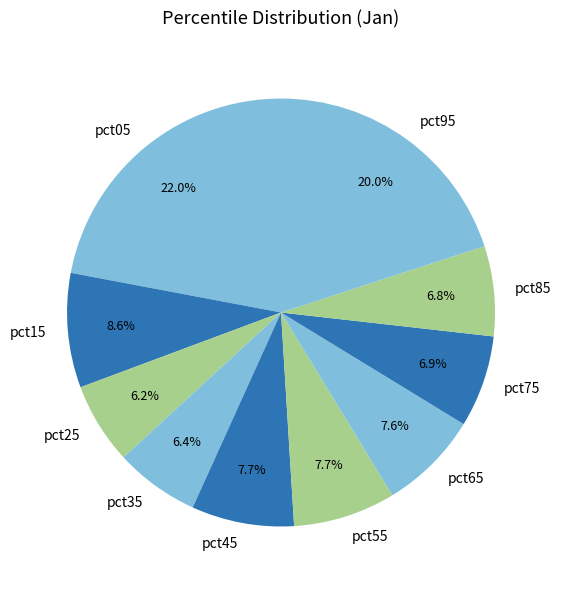

Combined, do pct15 and pct65 account for over 50%?

No